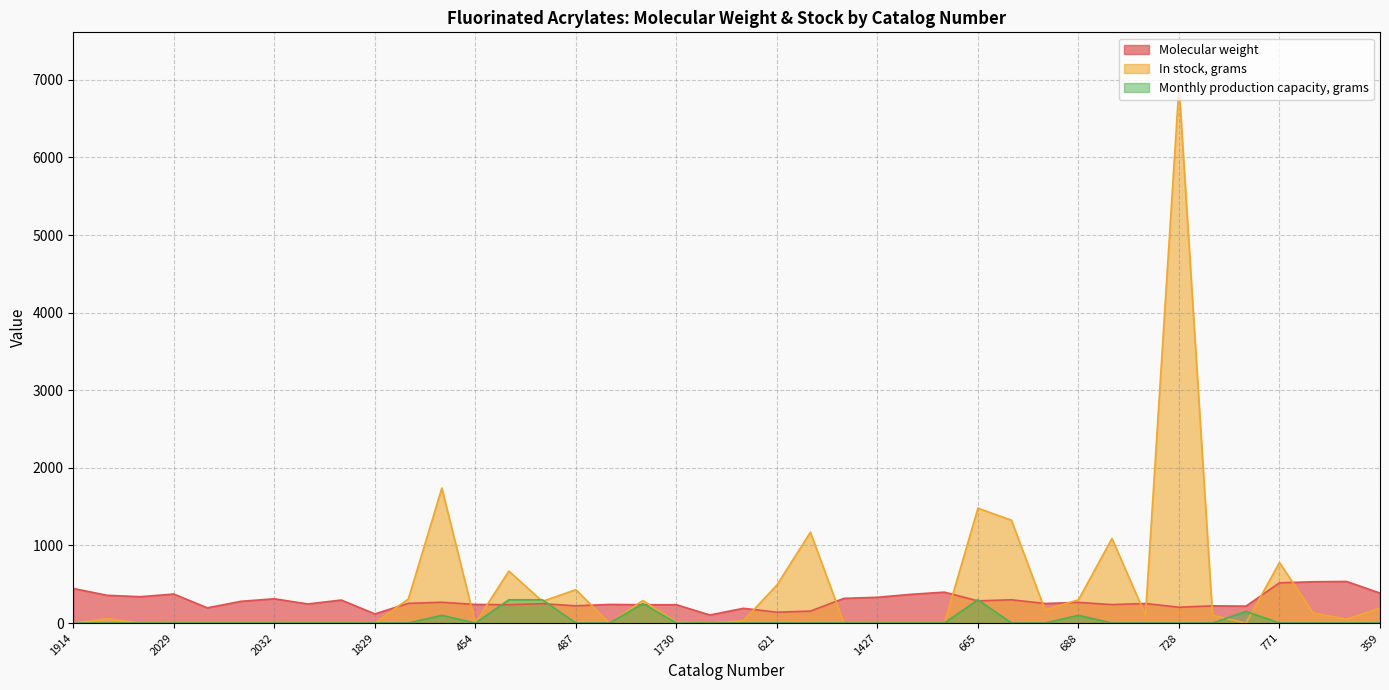

What is the maximum value for In stock, grams?

6920.0